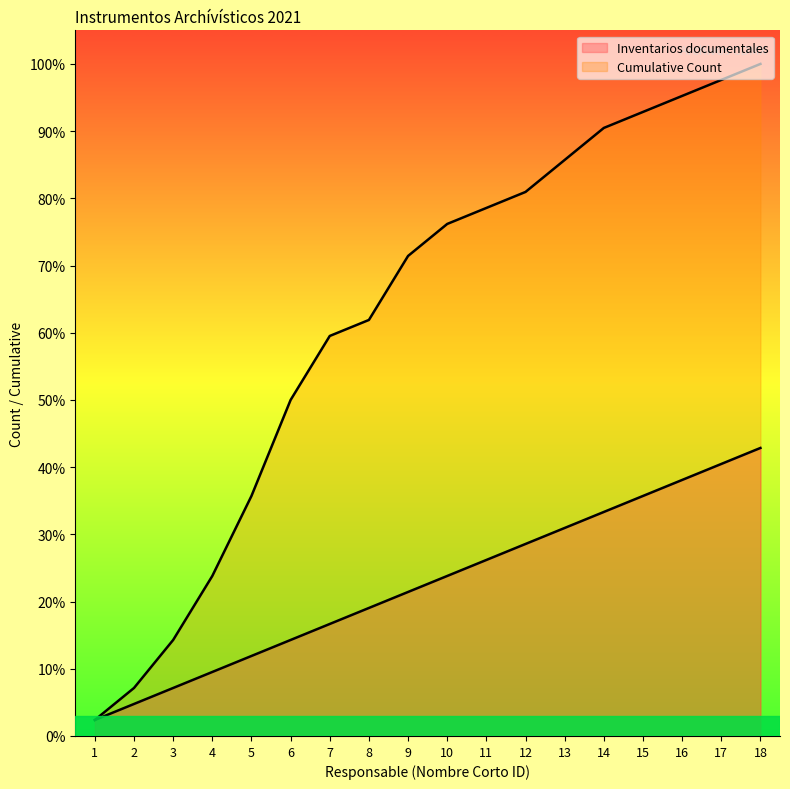

What is the sum of the Inventarios documentales values at 15 and 2?

40.5